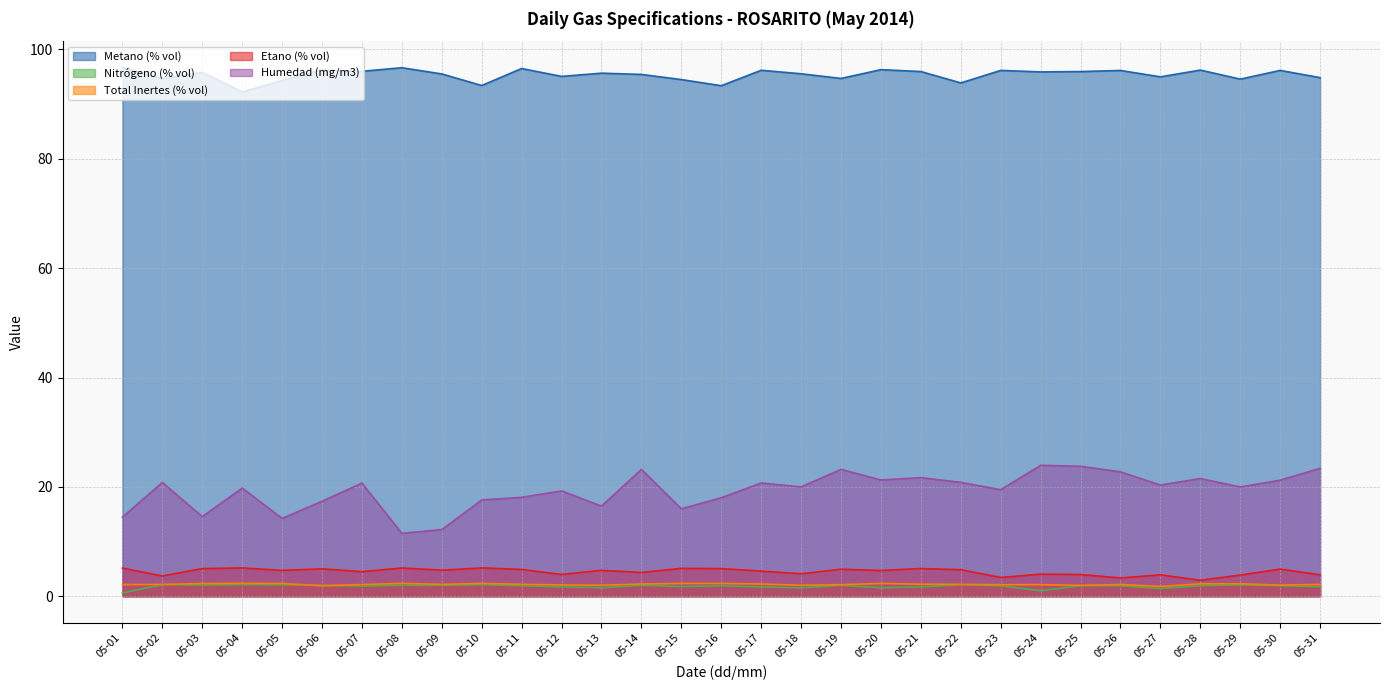

At 05-05, list the series in order from smallest to largest.

Nitrógeno (% vol), Total Inertes (% vol), Etano (% vol), Humedad (mg/m3), Metano (% vol)